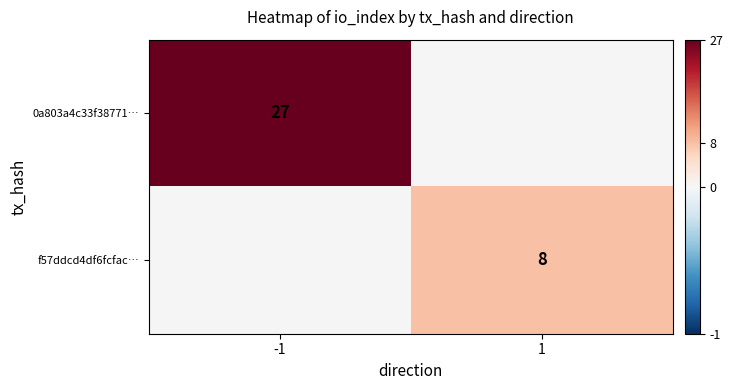

What is the smallest value displayed?

8.0